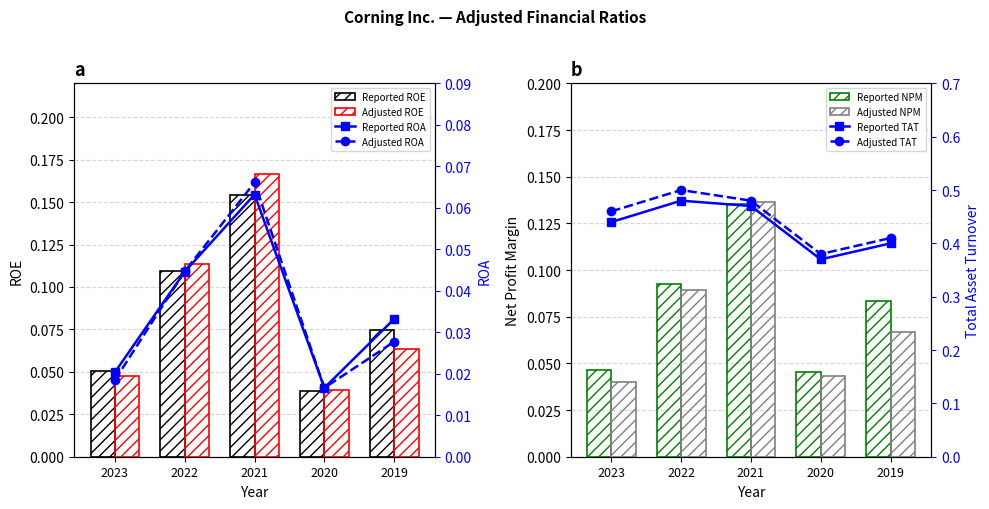

What is the value of the Reported bar at the 5th from the left?

0.1